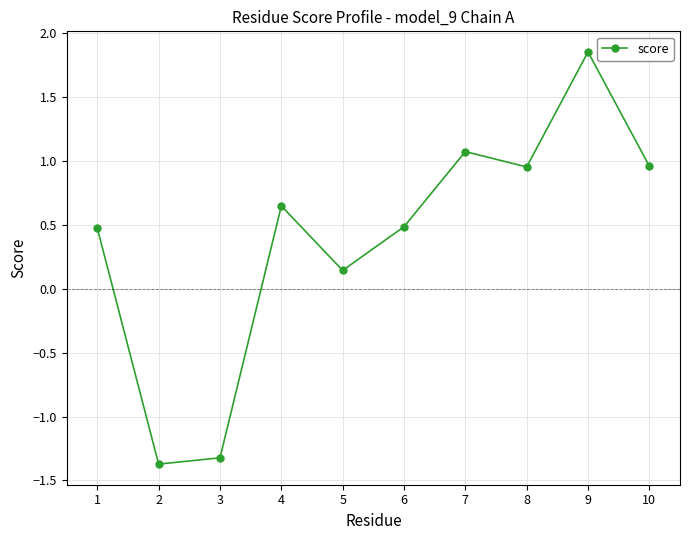

What is the average value?

0.4